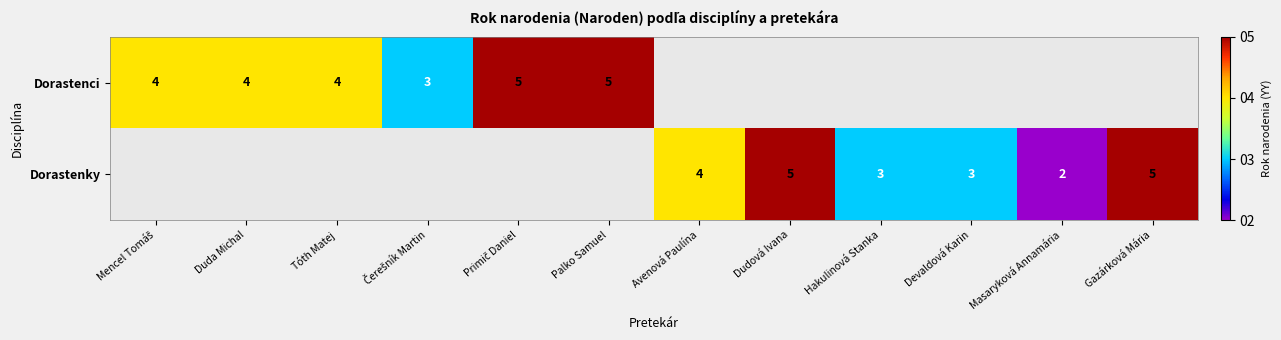

What is the sum of the Dorastenky values at Avenová Paulína and Masaryková Annamária?

6